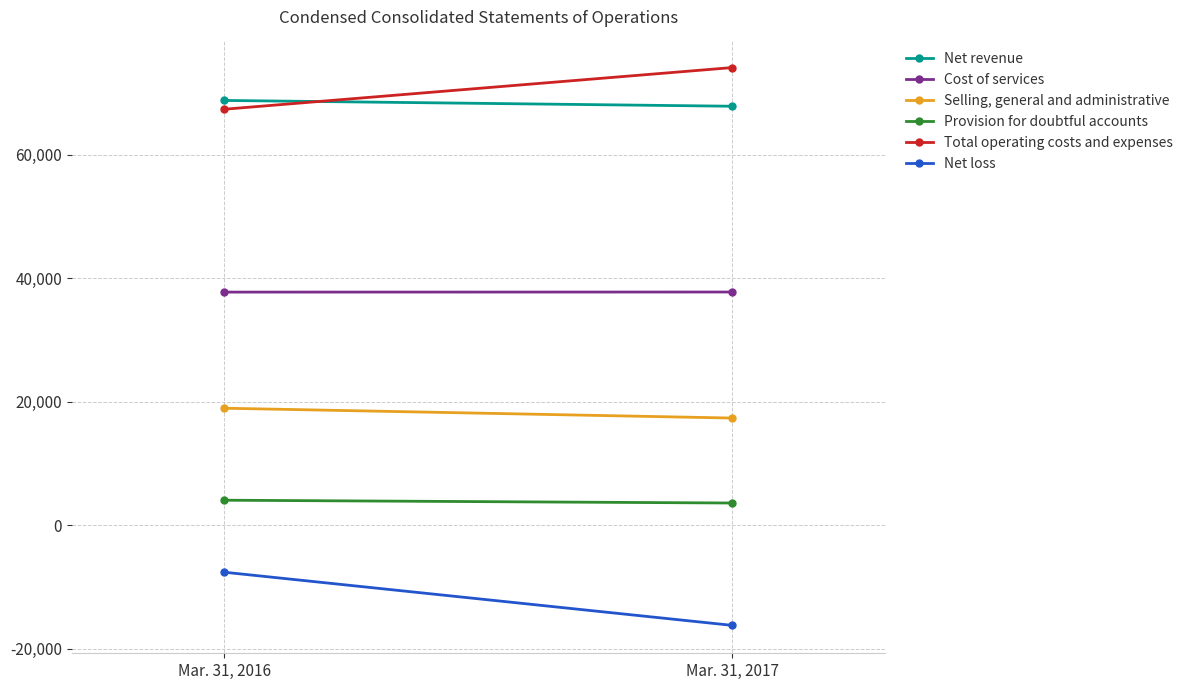

Reading left to right, extract all data points from this chart.

Net revenue: Mar. 31, 2016=68752	Mar. 31, 2017=67813
Cost of services: Mar. 31, 2016=37736	Mar. 31, 2017=37750
Selling, general and administrative: Mar. 31, 2016=18948	Mar. 31, 2017=17355
Provision for doubtful accounts: Mar. 31, 2016=4060	Mar. 31, 2017=3605
Total operating costs and expenses: Mar. 31, 2016=67326	Mar. 31, 2017=74072
Net loss: Mar. 31, 2016=-7590	Mar. 31, 2017=-16196